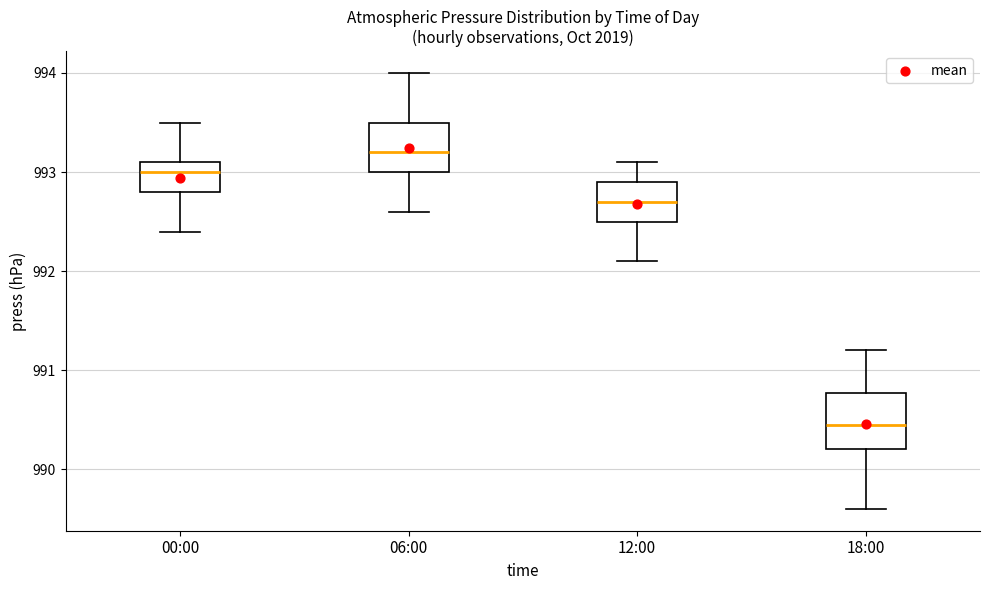

Reading left to right, transcribe this box plot: for each box, give where its median line is, the range the box spans, and where its two whiskers end, as read against the y-axis. The values are not printed on the chart, so give them approximately, as read against the axis.

00:00: median 993.0, box 992.8 to 993.1, whiskers 992.4 to 993.5
06:00: median 993.2, box 993.0 to 993.5, whiskers 992.6 to 994.0
12:00: median 992.7, box 992.5 to 992.9, whiskers 992.1 to 993.1
18:00: median 990.5, box 990.2 to 990.8, whiskers 989.6 to 991.2